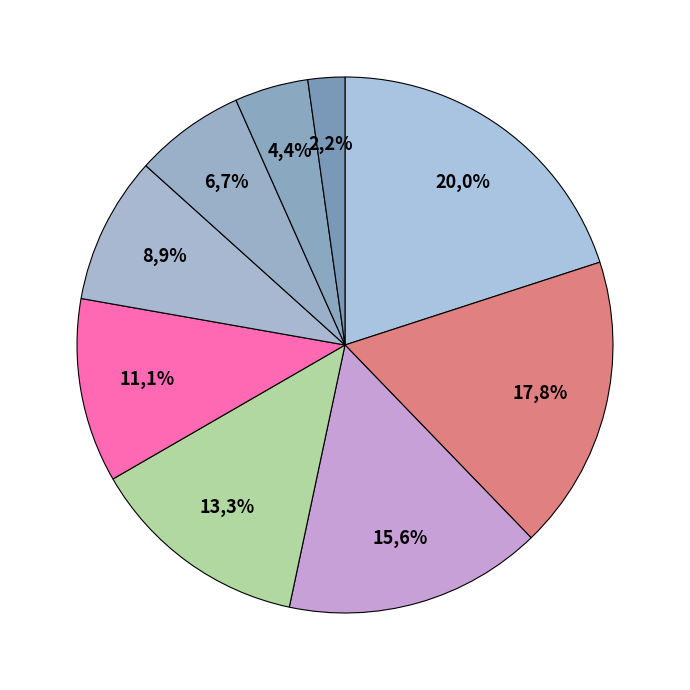

Which has a higher value, 4 or 7?

7